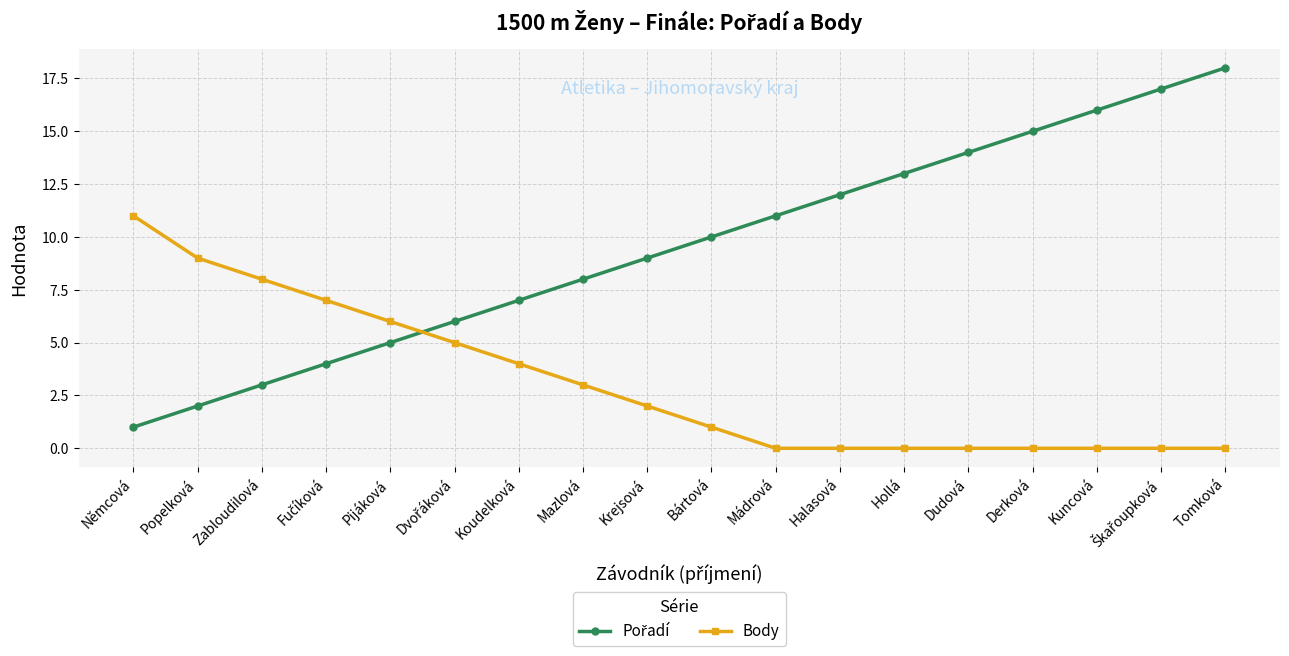

What is the label of the 1st point from the left?

Němcová